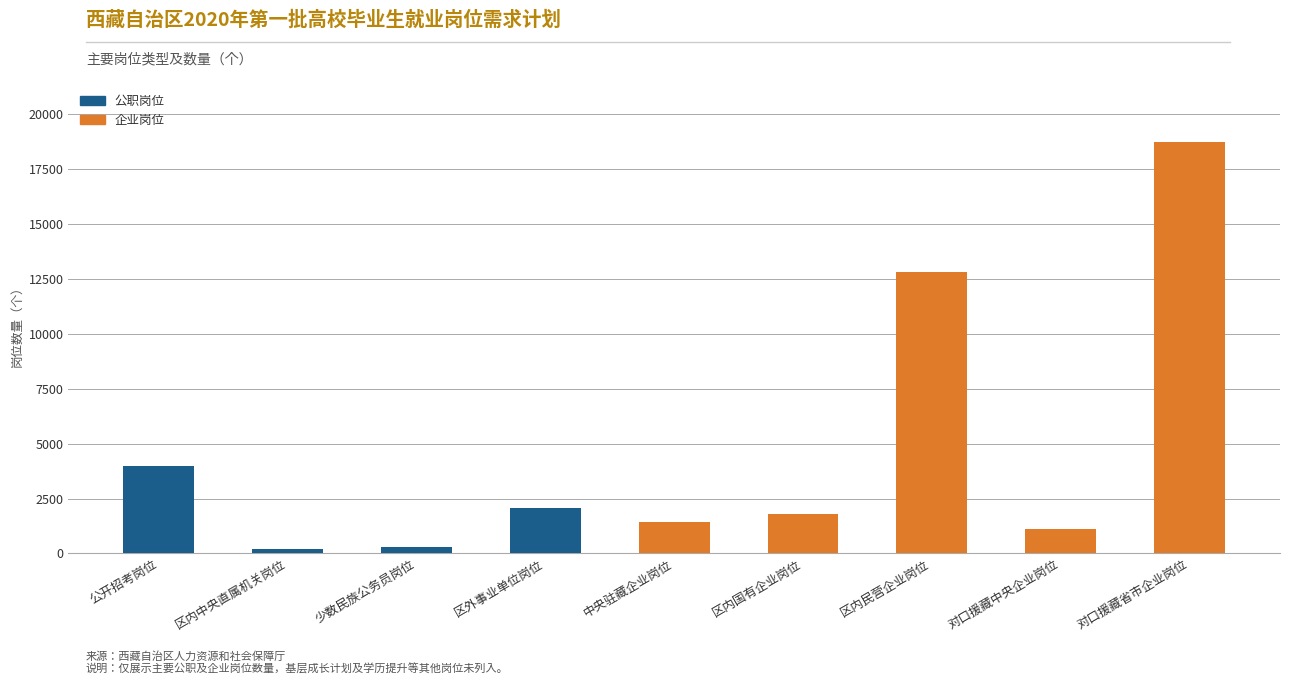

What is the total value across all series at 区外事业单位岗位?

2060